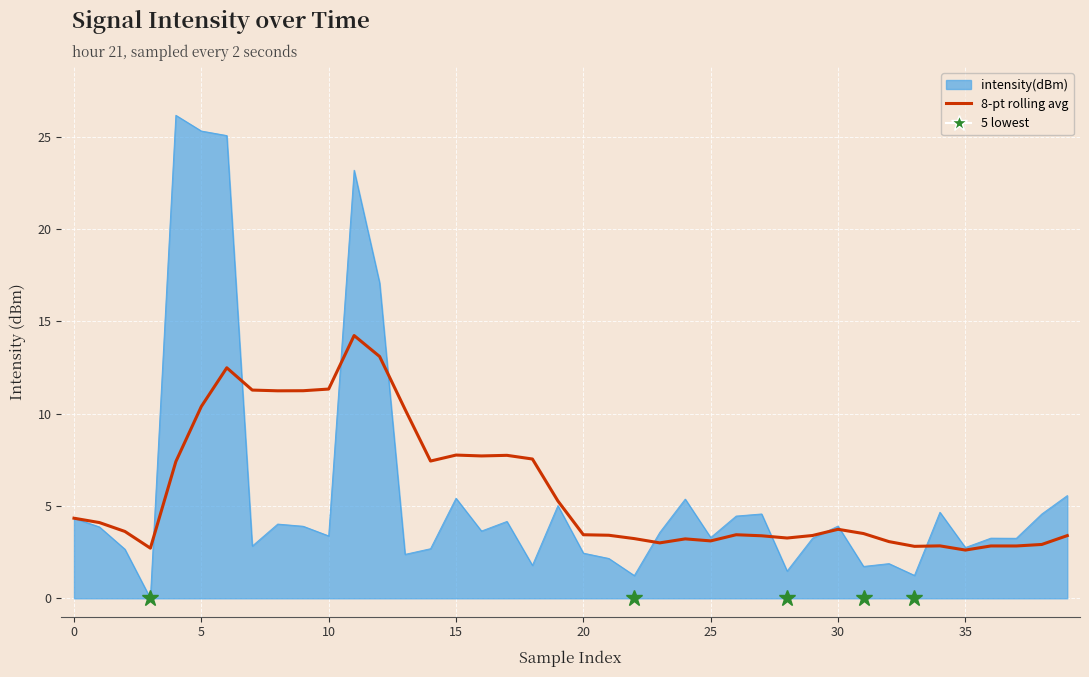

Rank the series by their maximum value, from lowest to highest.

8-pt rolling avg, intensity(dBm)